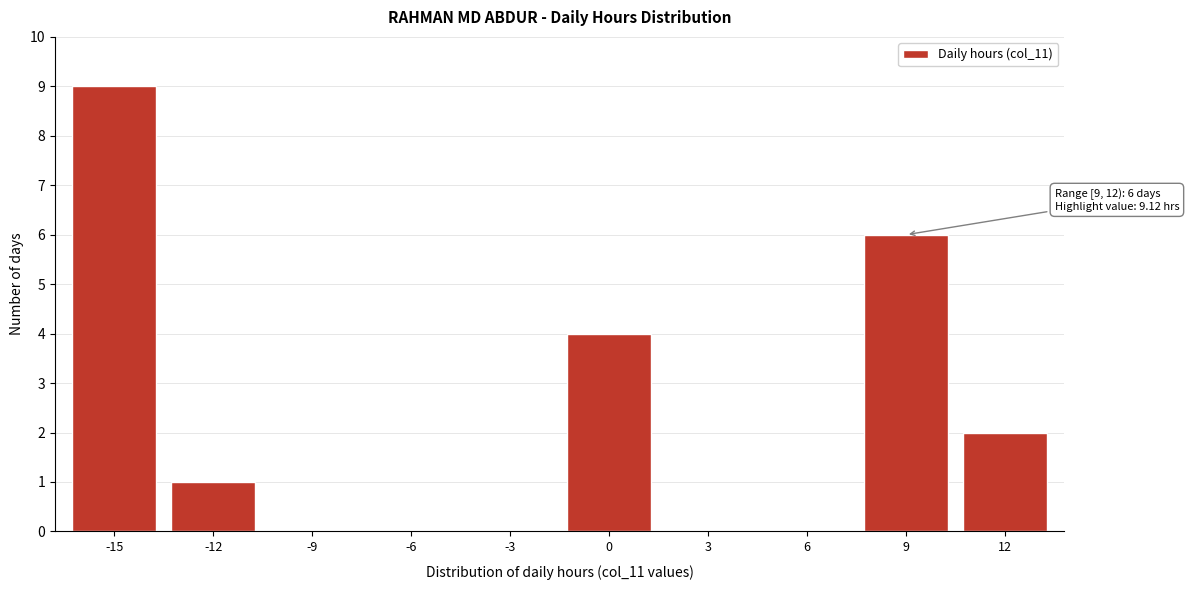

Reading left to right, extract all data points from this chart.

-15=9	-12=1	-9=0	-6=0	-3=0	0=4	3=0	6=0	9=6	12=2